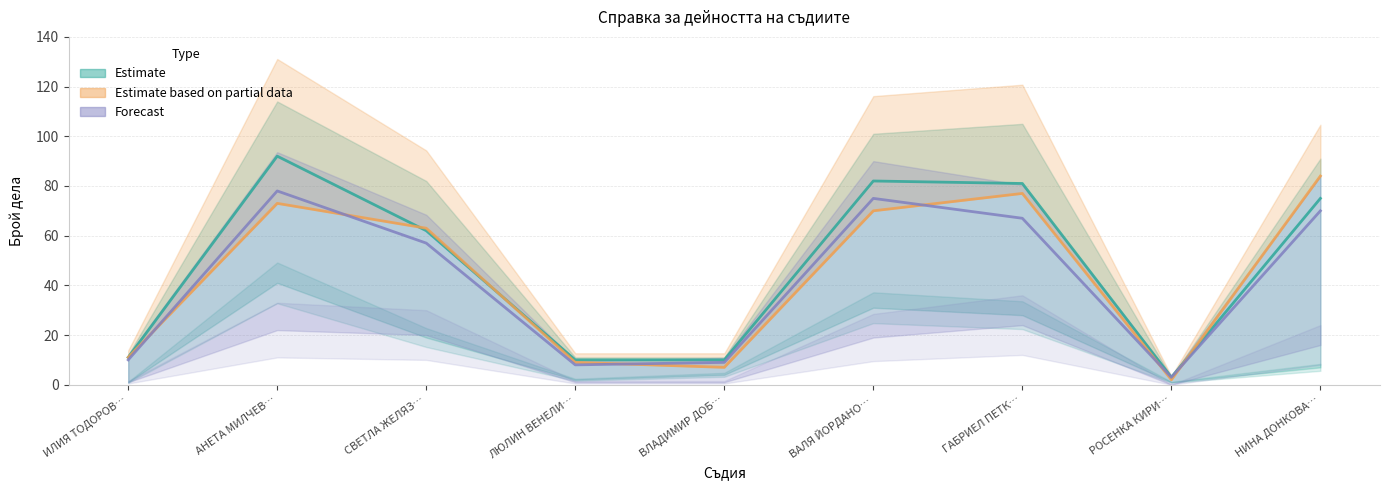

What is the highest value of the общо дела за разглеждане series?

84